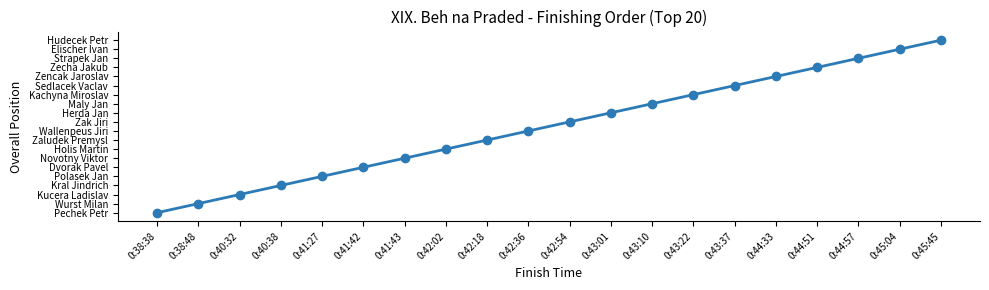

Reading left to right, what are all the values shown in this chart?

0:38:38=1	0:38:48=2	0:40:32=3	0:40:38=4	0:41:27=5	0:41:42=6	0:41:43=7	0:42:02=8	0:42:18=9	0:42:36=10	0:42:54=11	0:43:01=12	0:43:10=13	0:43:22=14	0:43:37=15	0:44:33=16	0:44:51=17	0:44:57=18	0:45:04=19	0:45:45=20